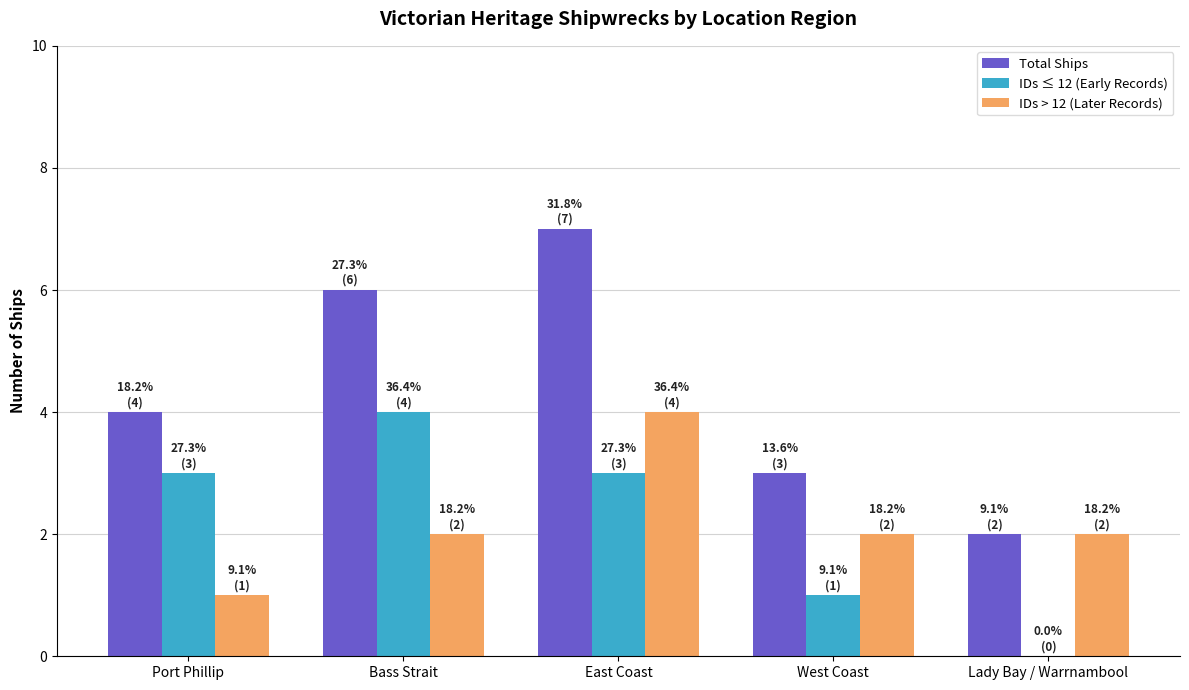

At which category is the sum across all series the highest?

East Coast